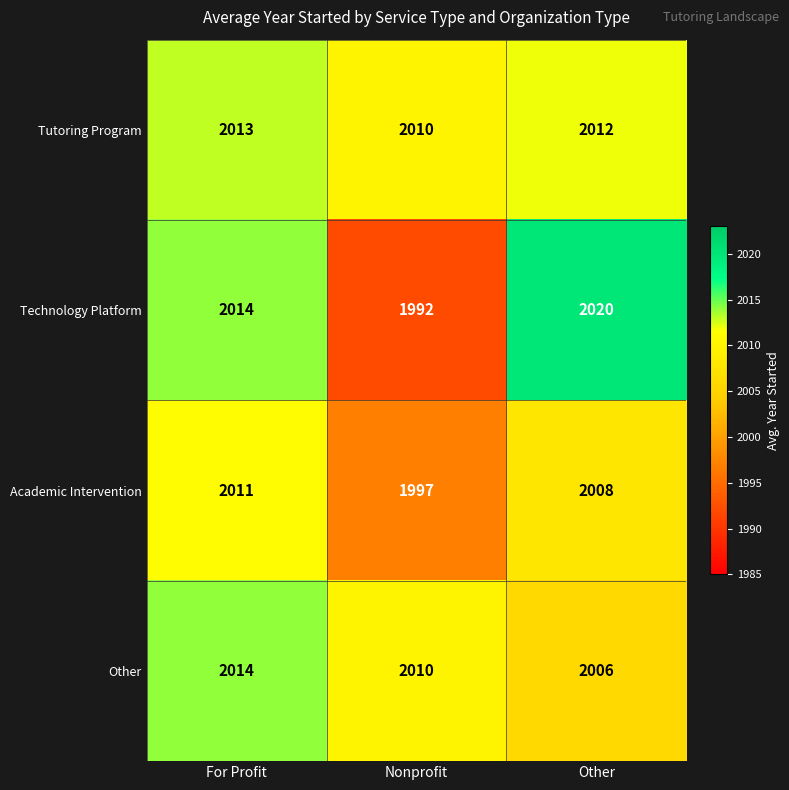

Rank the series by their average value, from highest to lowest.

Tutoring Program, Other, Technology Platform, Academic Intervention